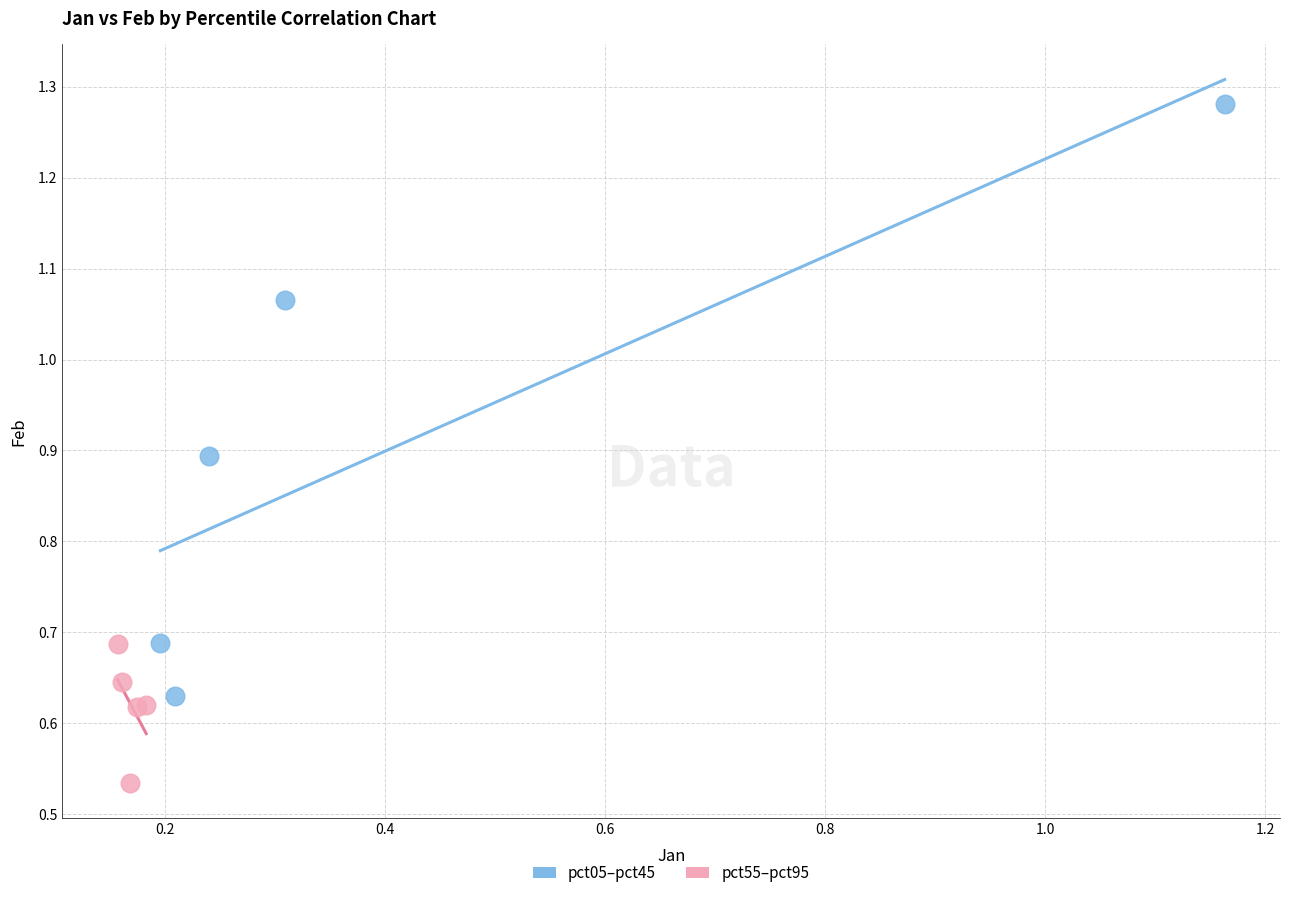

Which series reaches the maximum Y coordinate?

pct05–pct45